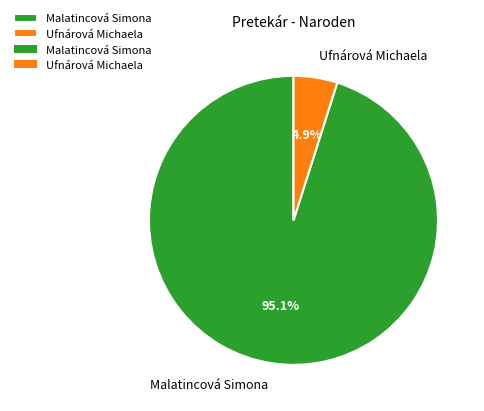

Approximately how many times larger is the value at Ufnárová Michaela compared to Malatincová Simona?

0.1